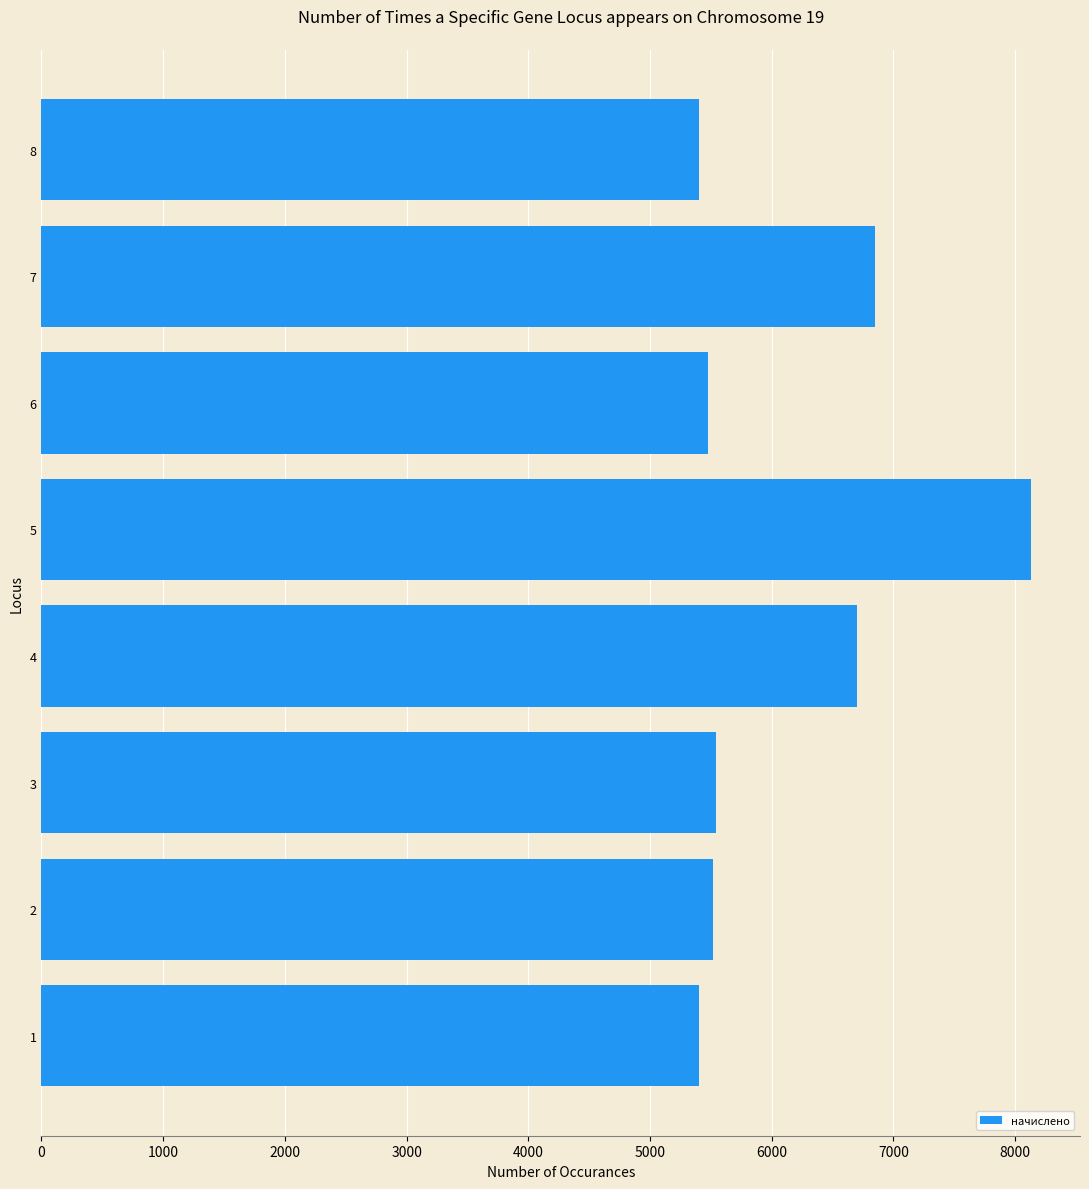

What is the difference between the maximum and minimum values?

2721.0